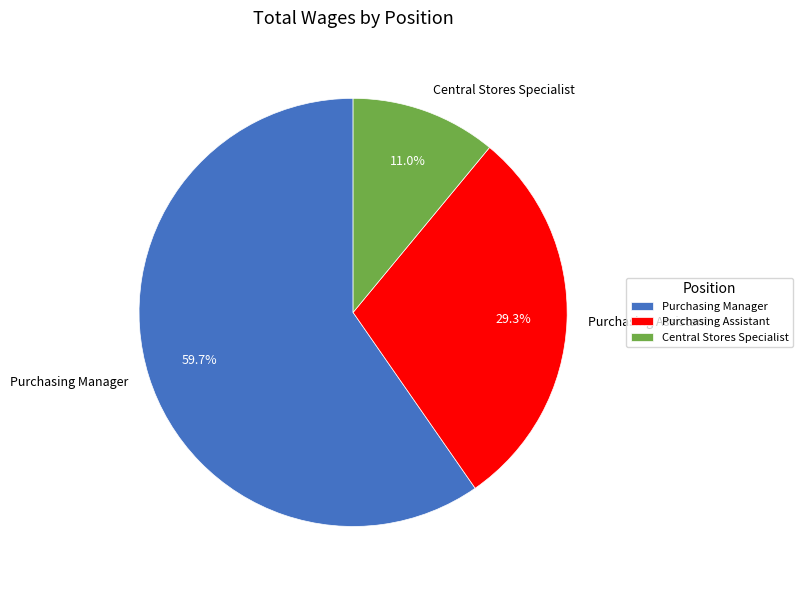

How many slices are in this pie chart?

3